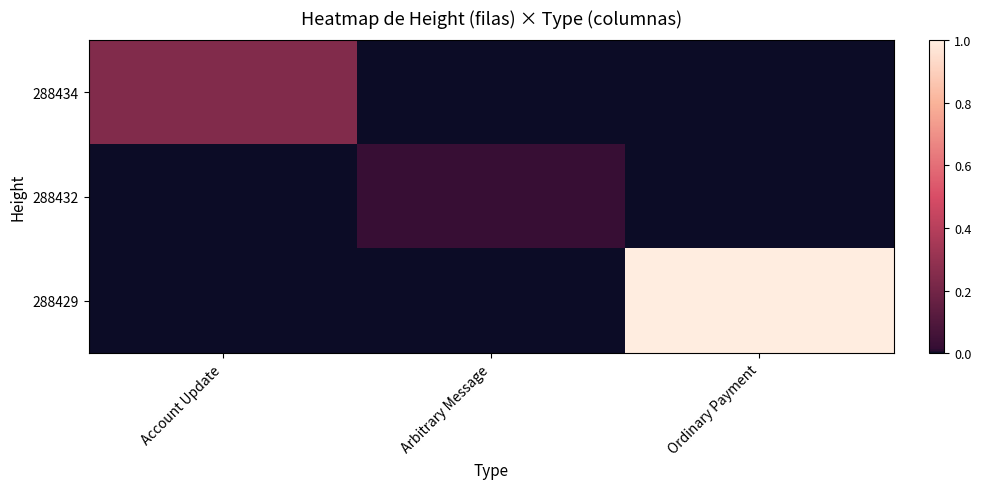

What is the total value across all series at Ordinary Payment?

1.0